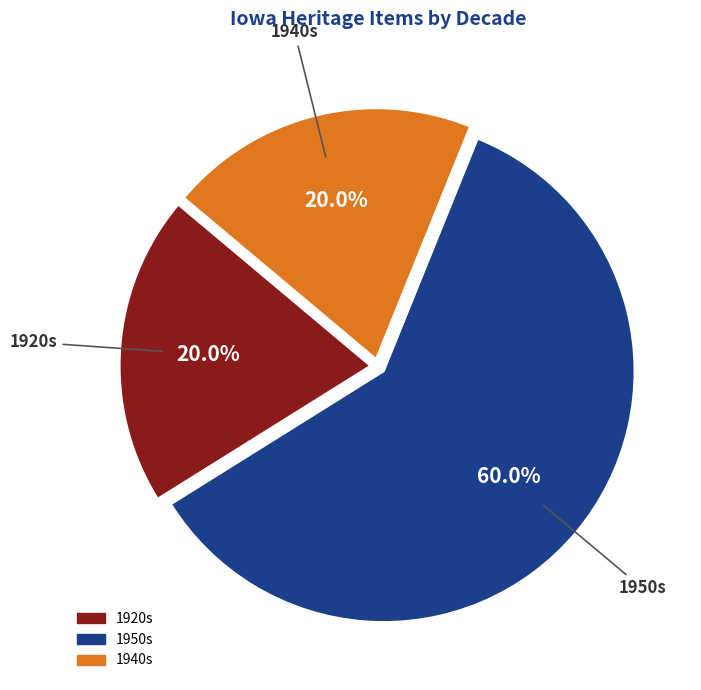

Count the number of slices in the pie.

3